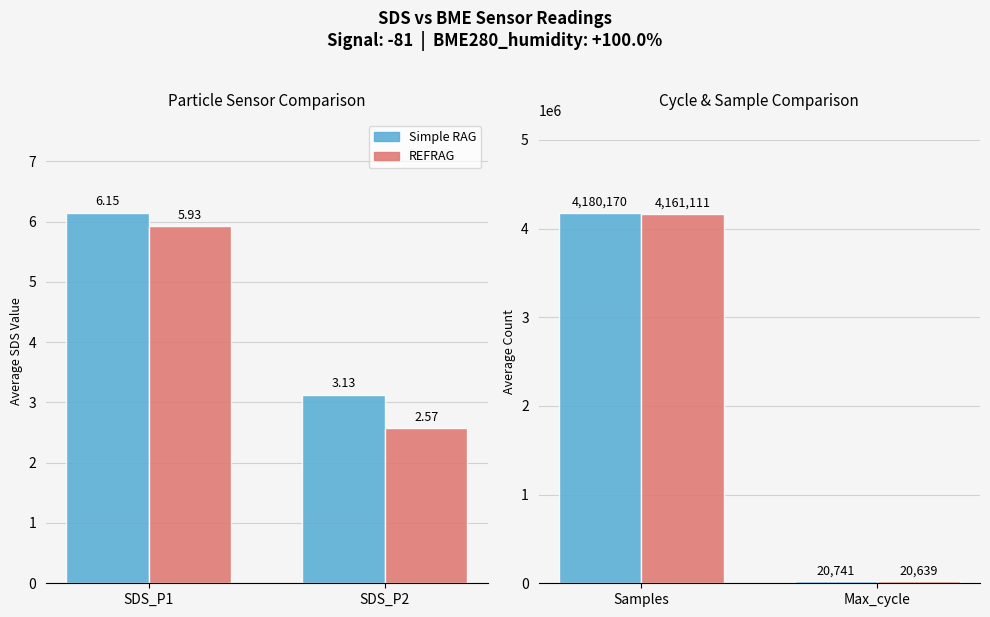

What is the lowest value of the REFRAG series?

20639